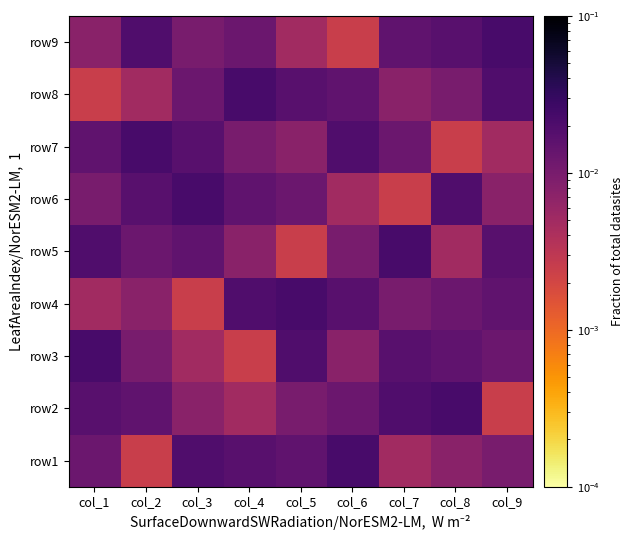

Count the number of categories in the chart.

9